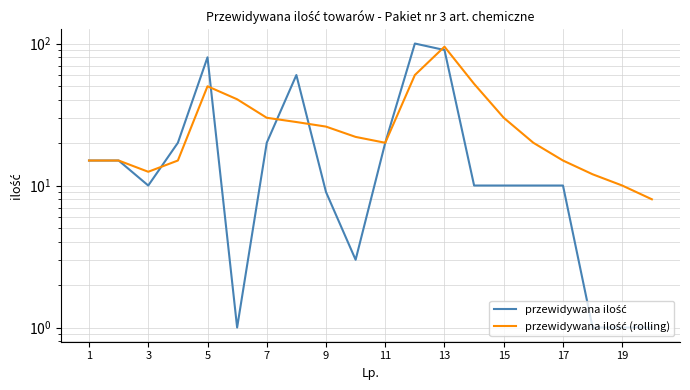

Reading right to left, extract all data points from this chart.

przewidywana ilość: 1.0	1.0	1.0	10.0	10.0	10.0	10.0	90.0	100.0	20.0	3.0	9.0	60.0	20.0	1.0	80.0	20.0	10.0	15.0	15.0
przewidywana ilość (rolling): 8.0	10.0	12.0	15.0	20.0	30.0	52.0	95.0	60.0	20.0	22.0	26.0	28.0	30.0	40.5	50.0	15.0	12.5	15.0	15.0